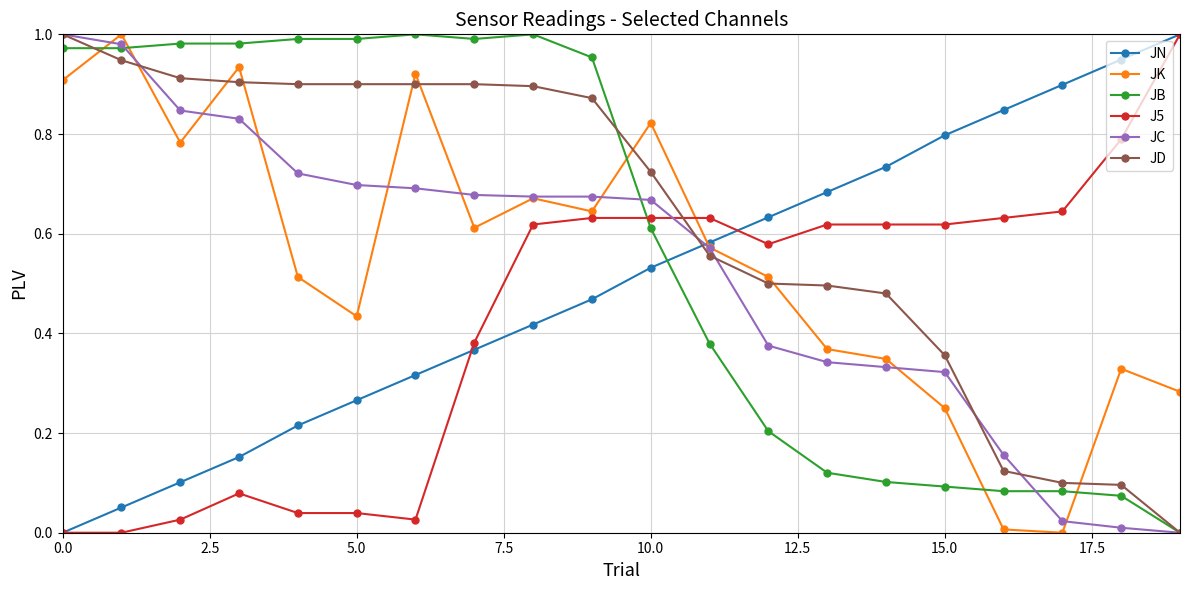

Which series has the largest total across all categories?

JD